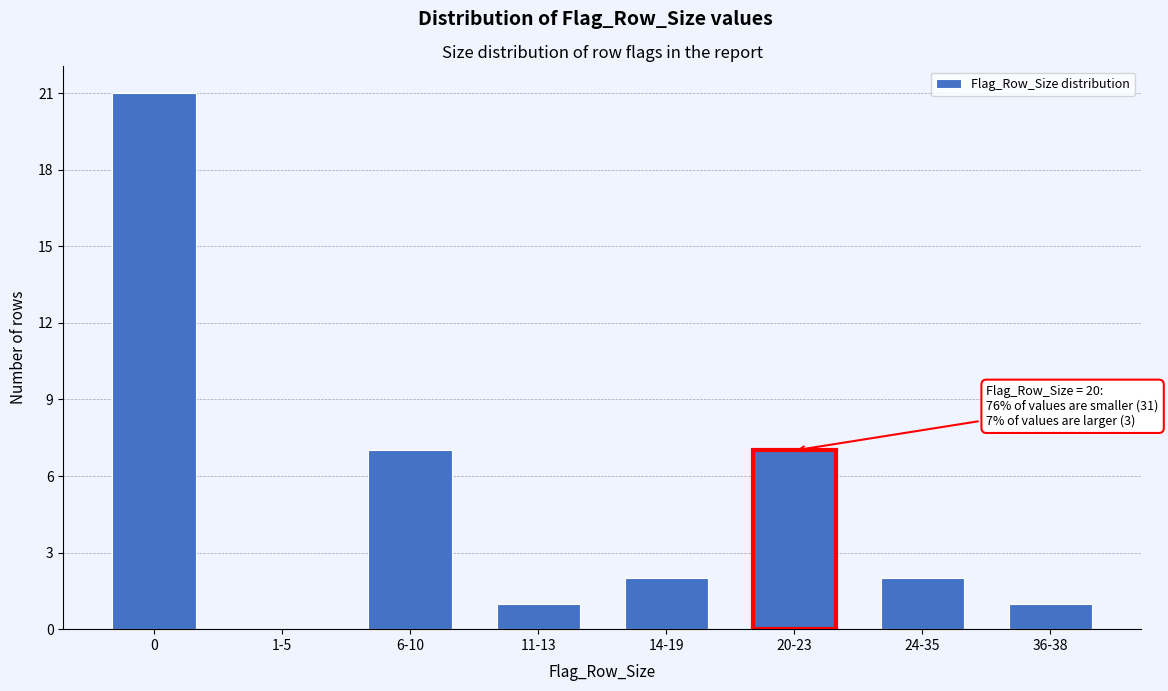

Reading left to right, list all the values displayed in this chart.

0=21	1-5=0	6-10=7	11-13=1	14-19=2	20-23=7	24-35=2	36-38=1